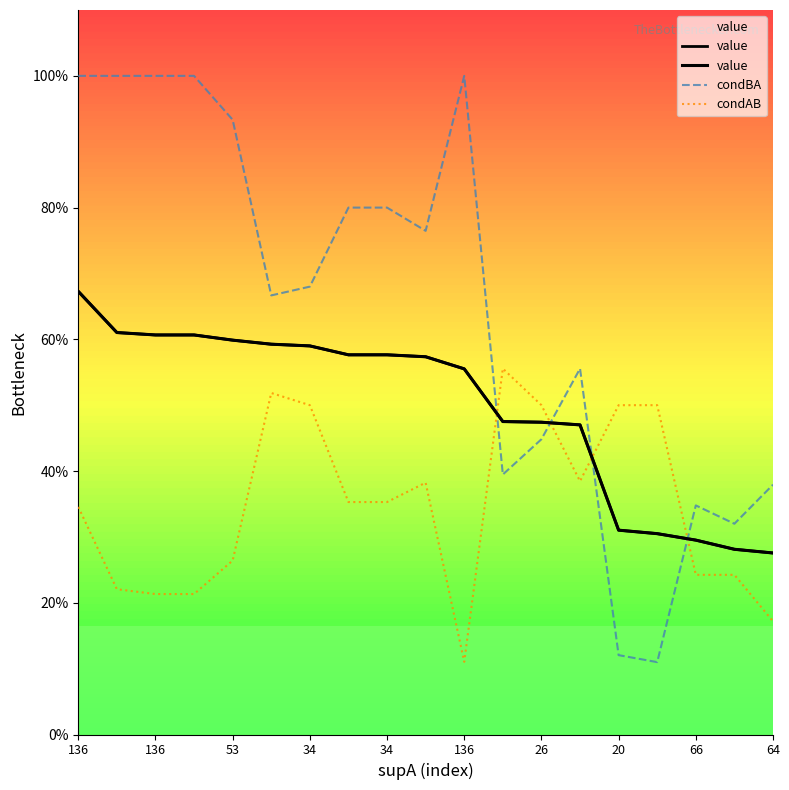

What is the difference between the second highest and minimum values in the condBA series?

0.9